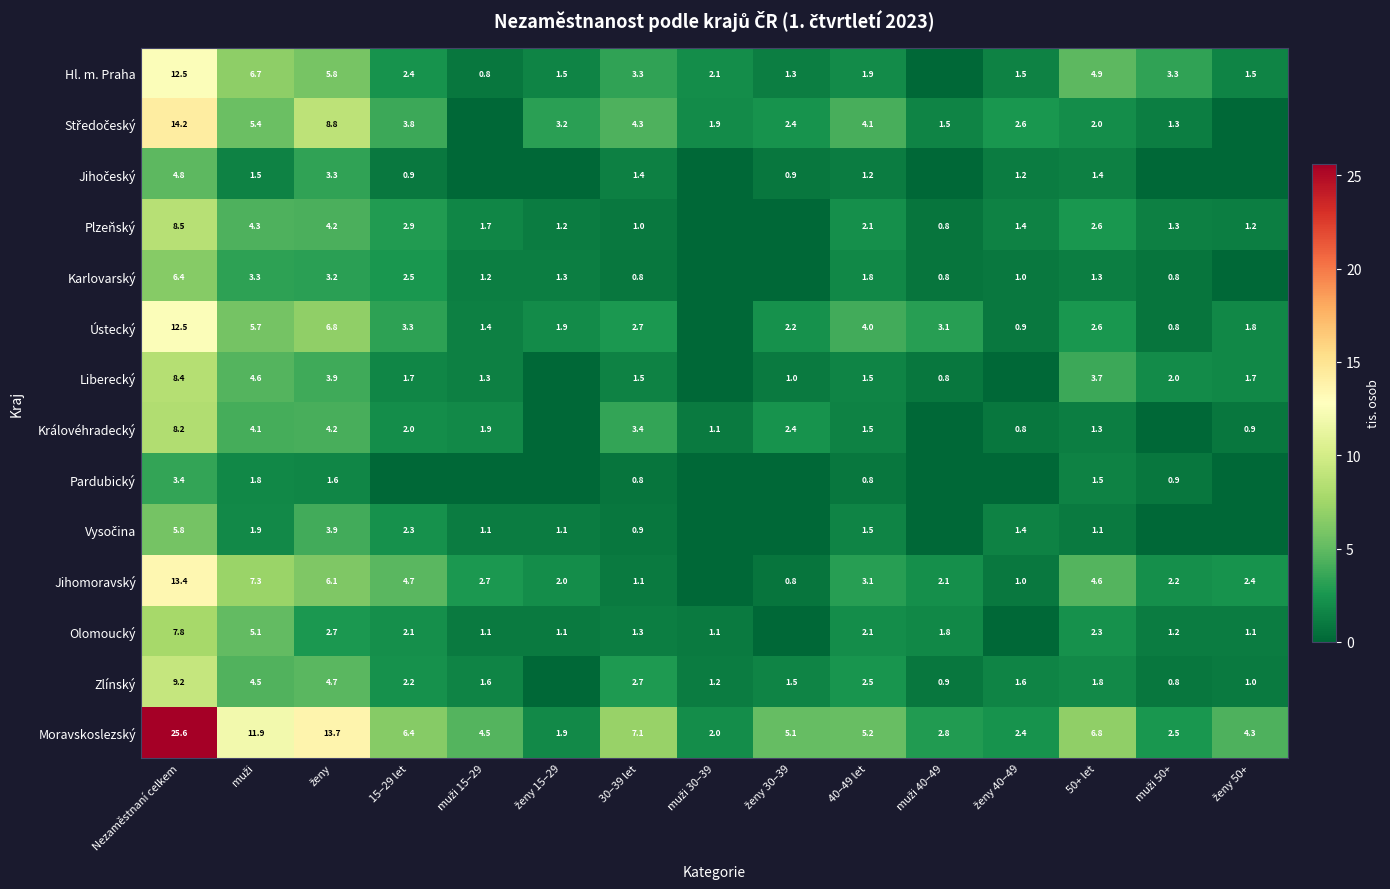

What is the spread (max minus min) of values at 40–49 let?

4.4